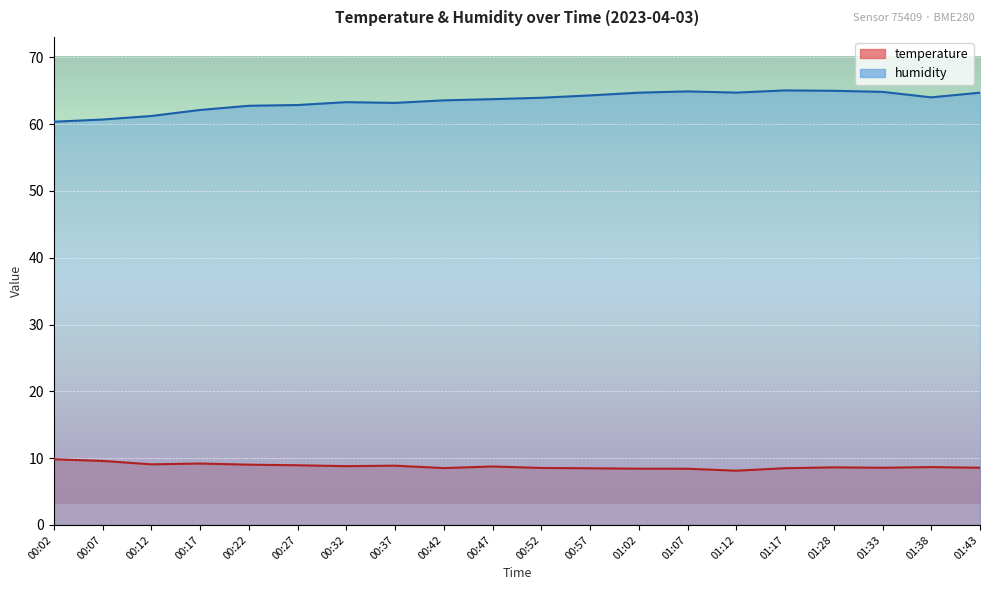

At how many categories does at least one series exceed 55?

20